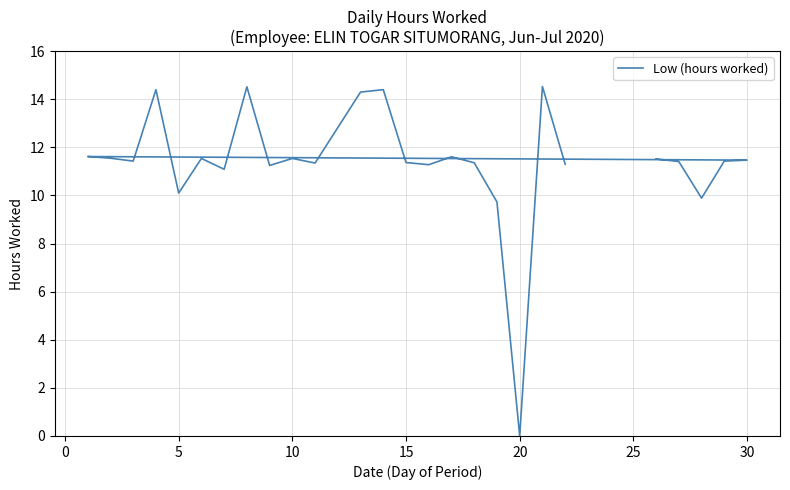

True or false: there are more than 2 points higher than both neighbors.

True